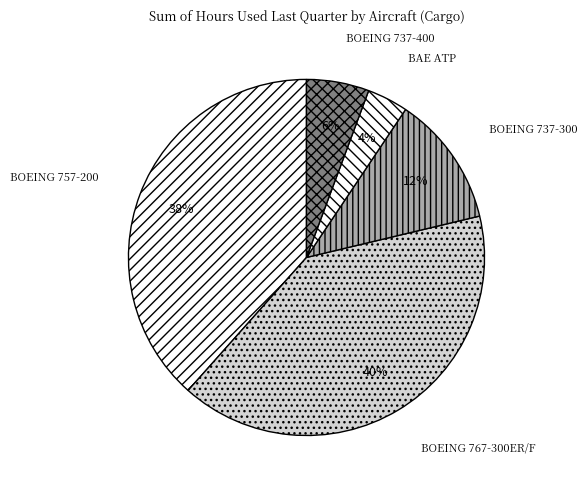

To the nearest percent, what is the average slice percentage?

20%